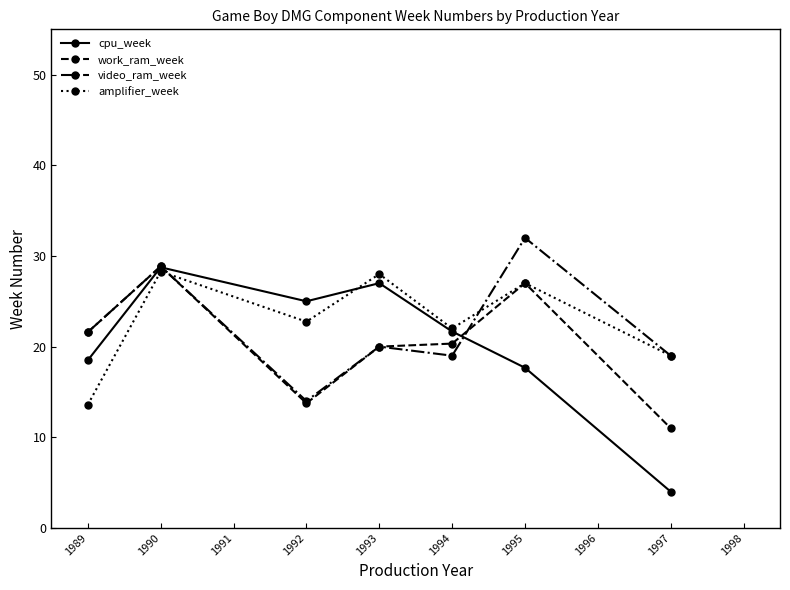

What is the sum of all work_ram_week values?

142.5